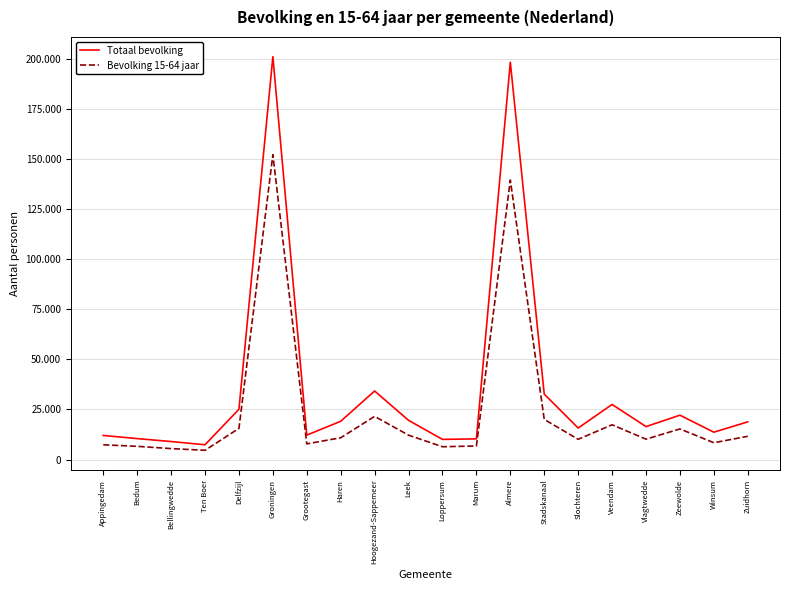

True or false: Bevolking 15-64 jaar and Totaal bevolking cross at least once.

False